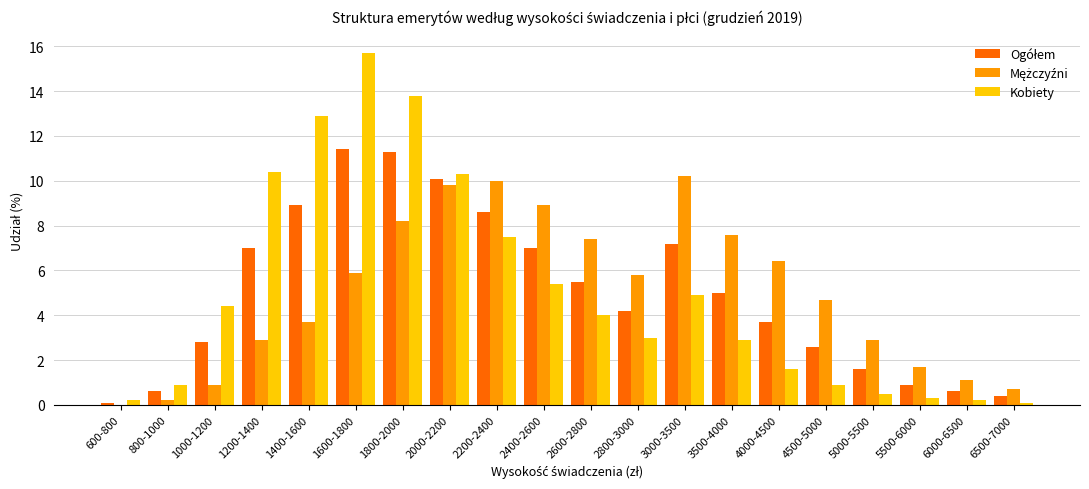

What is the sum of all Kobiety values?

99.9